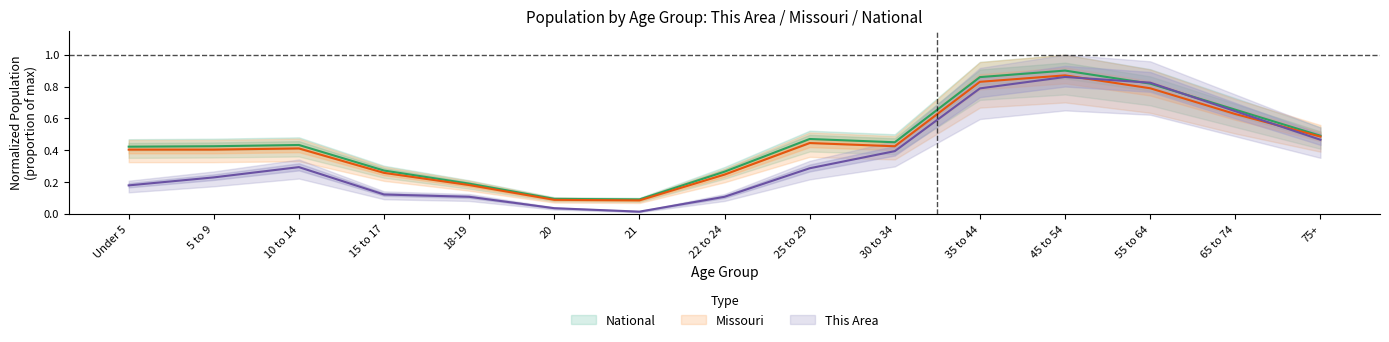

At which category does This Area reach its first local peak?

10 to 14